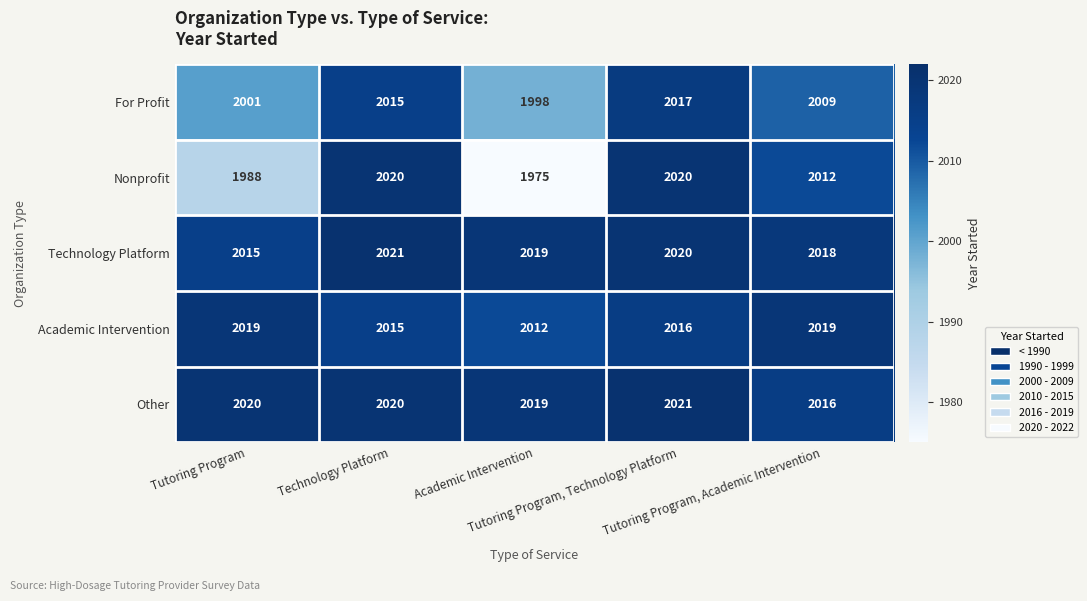

How many data points in For Profit are less than 2009?

2